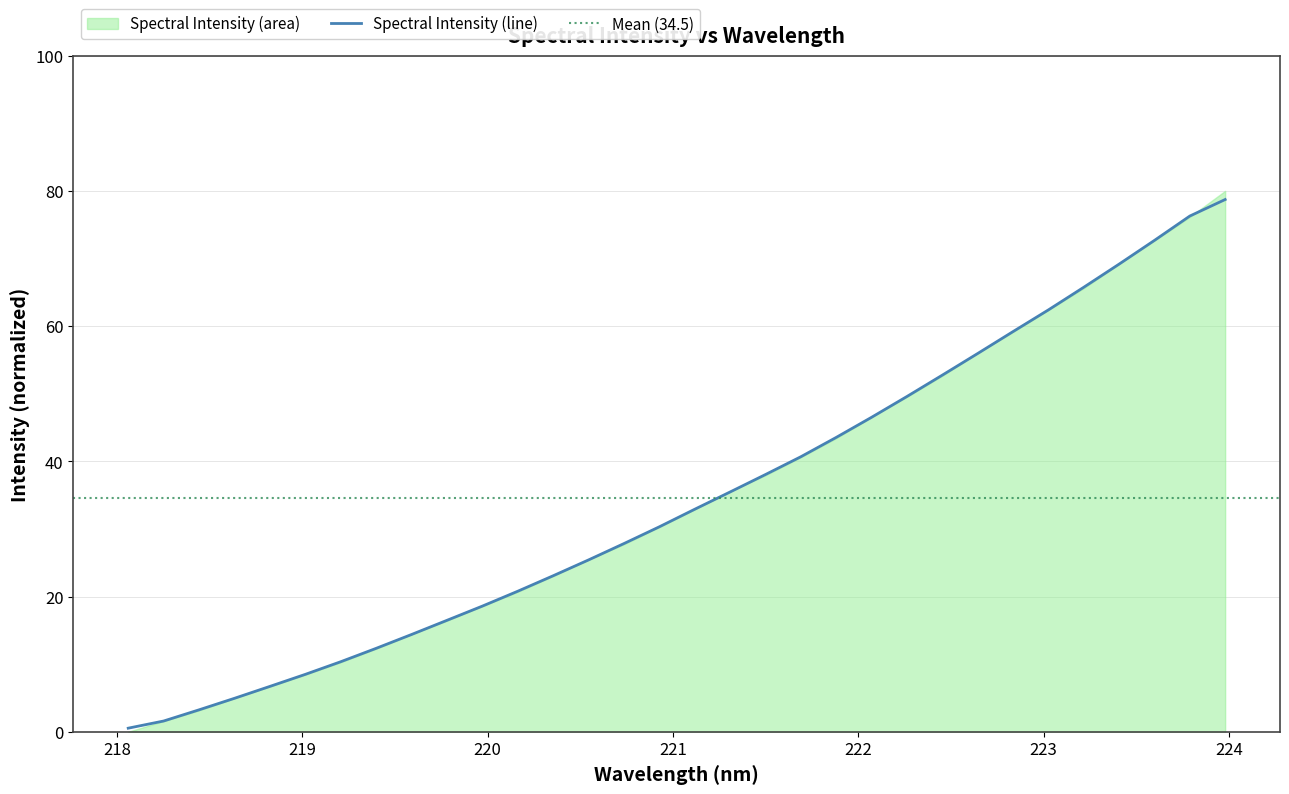

What is the value of the 28th point from the left?

65.7